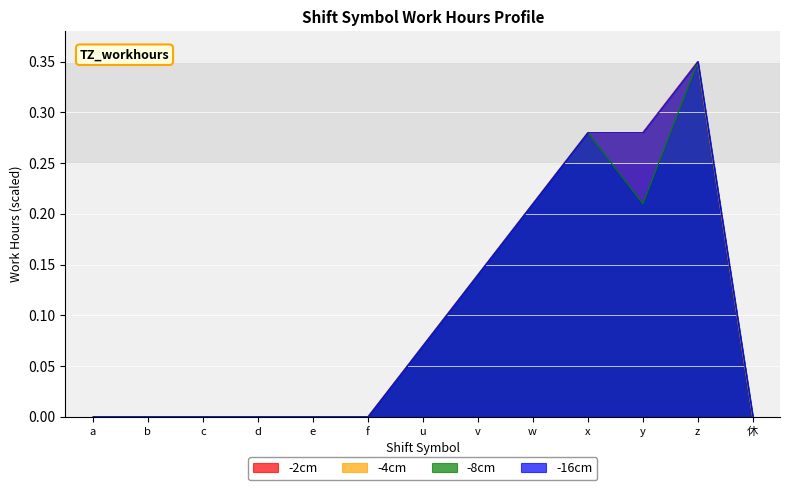

What is the average value of the -16cm series?

0.1